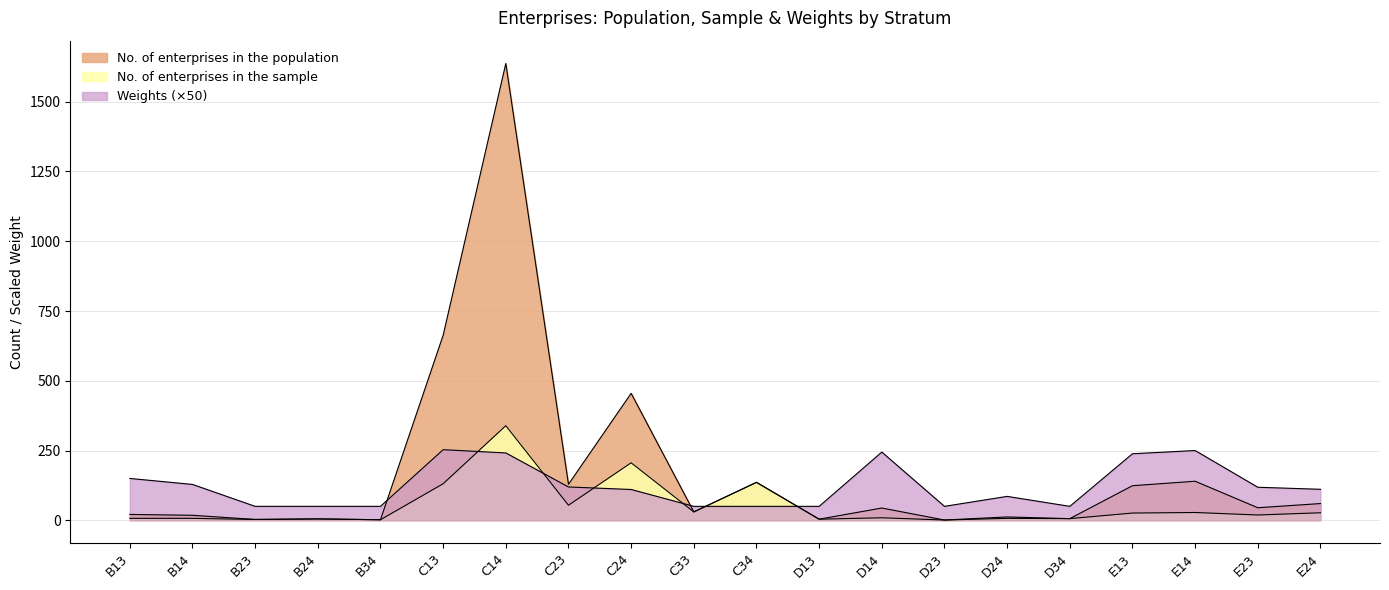

True or false: No. of enterprises in the population has more than 2 points higher than both neighbors.

True